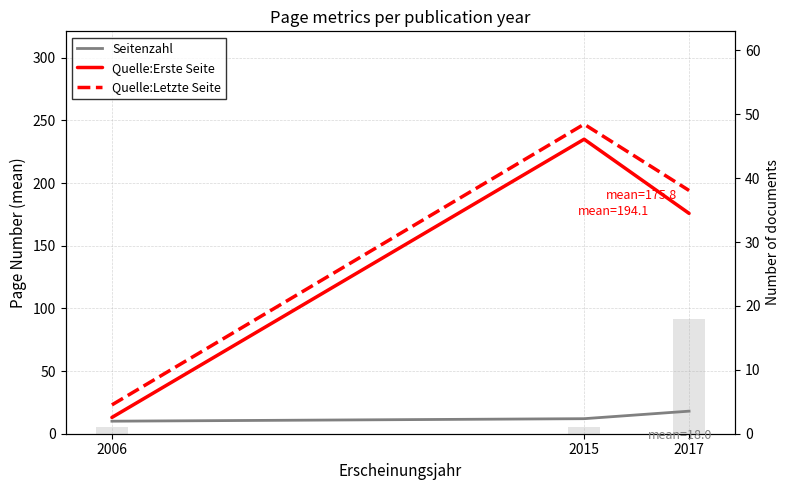

Is the value of Quelle:Letzte Seite at 2015 greater than the value of Seitenzahl at 2017?

Yes